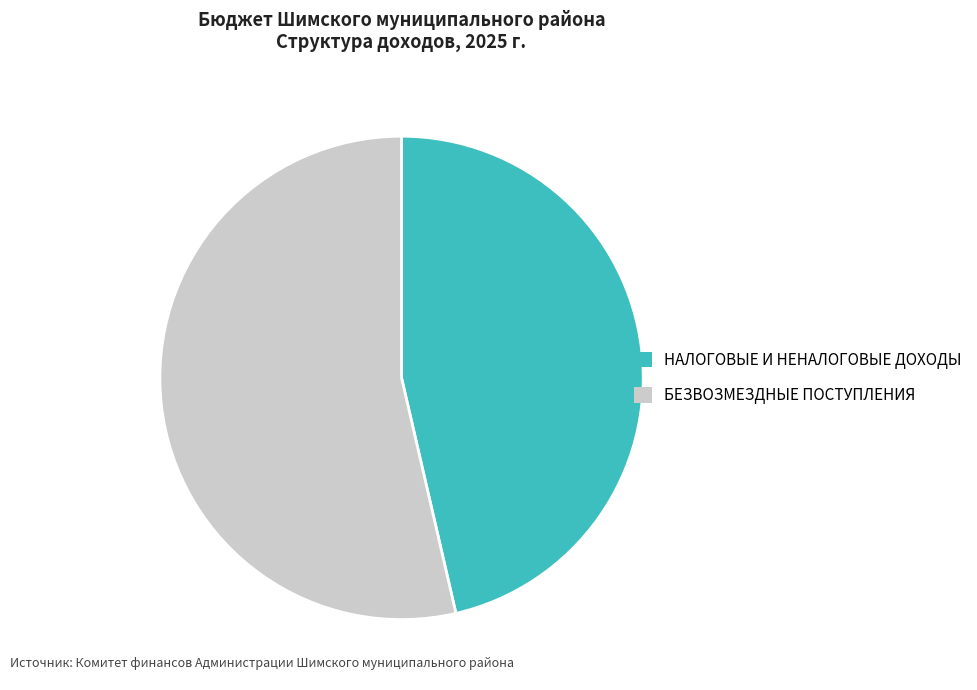

Do НАЛОГОВЫЕ И НЕНАЛОГОВЫЕ ДОХОДЫ and БЕЗВОЗМЕЗДНЫЕ ПОСТУПЛЕНИЯ together represent more than half of the pie?

Yes